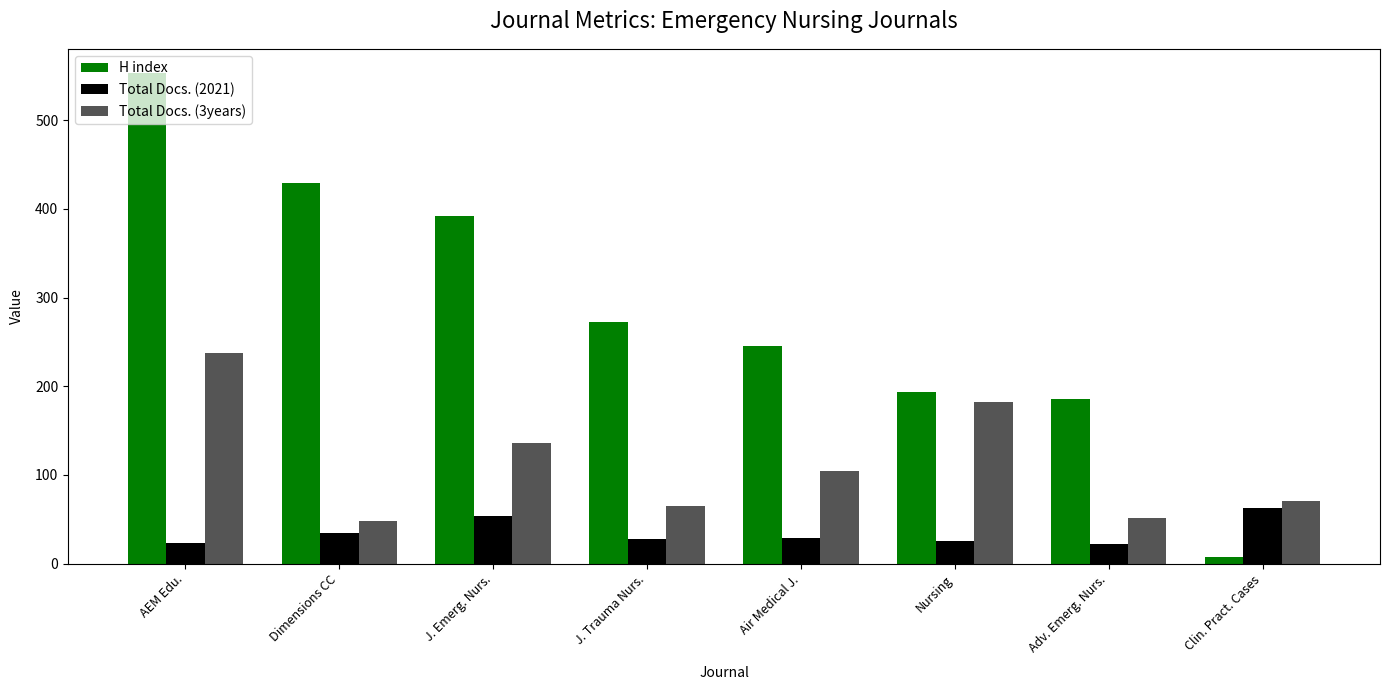

What is the sum of the H index values at Dimensions CC and J. Trauma Nurs.?

702